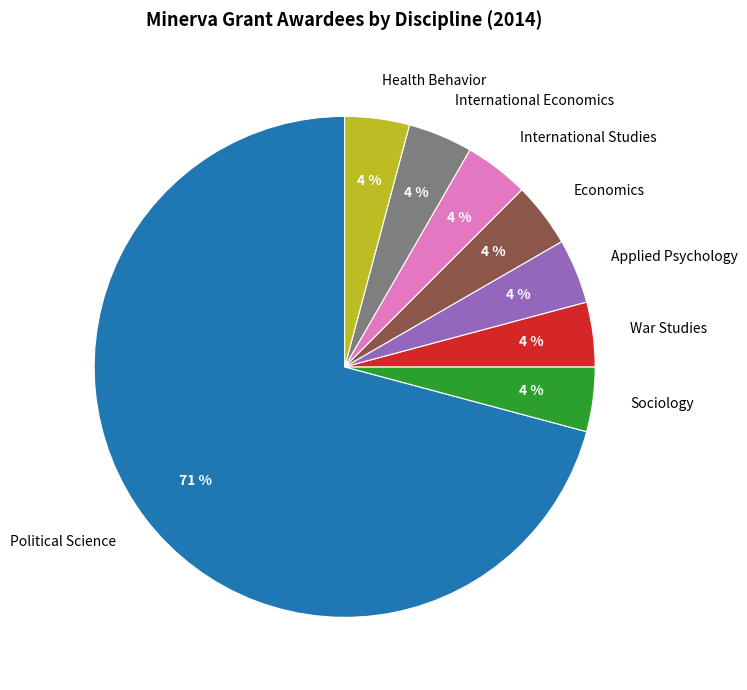

To the nearest percent, what is the combined percentage of War Studies and Sociology?

8%